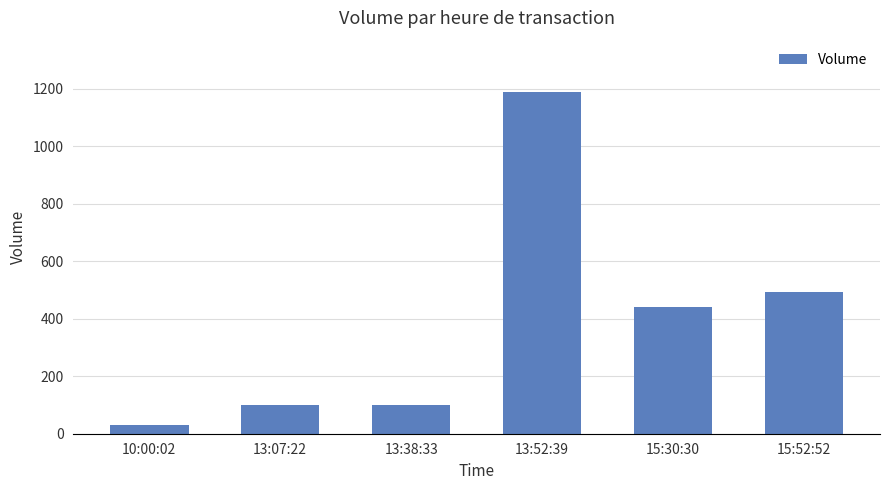

What is the average value?

392